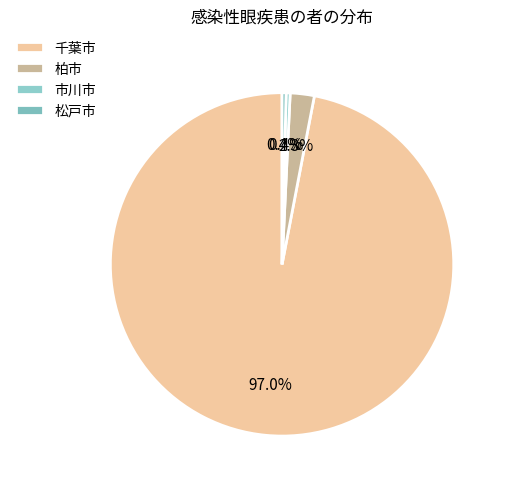

What percentage is NOT represented by 市川市?

99.6%